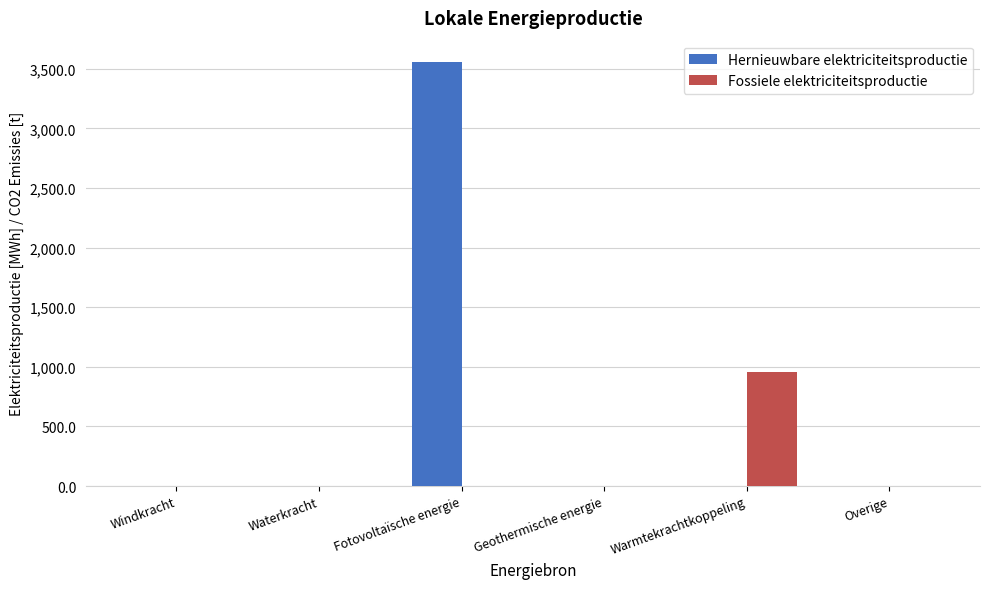

What is the greatest value displayed?

3557.3